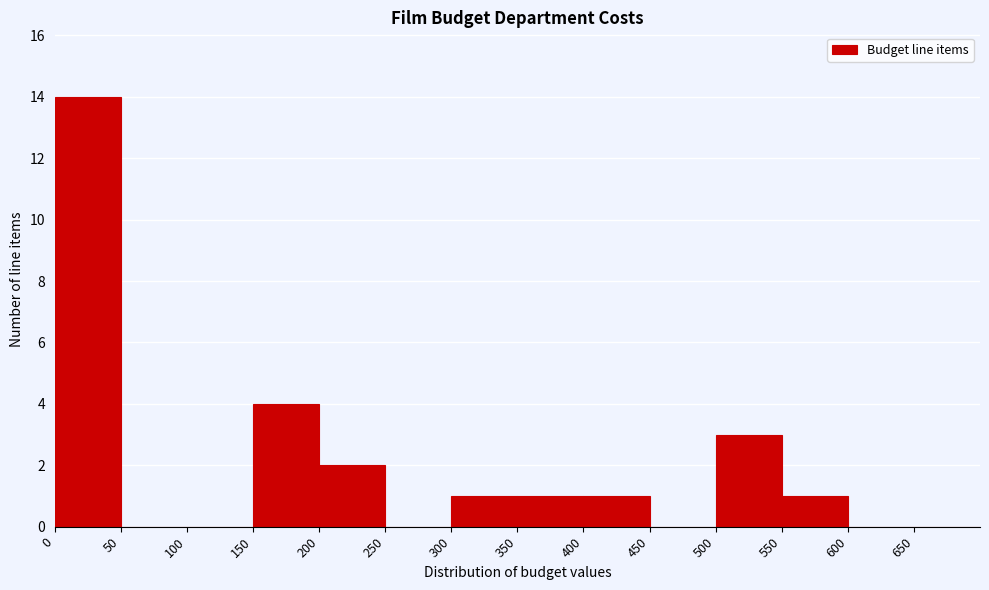

Reading left to right, transcribe this chart: for each bar, give the range it covers on the x-axis and its height. The values are not printed on the chart, so give them approximately, as read against the axis.

0 to 50: 14
50 to 100: 0
100 to 150: 0
150 to 200: 4
200 to 250: 2
250 to 300: 0
300 to 350: 1
350 to 400: 1
400 to 450: 1
450 to 500: 0
500 to 550: 3
550 to 600: 1
600 to 650: 0
650 to 700: 0